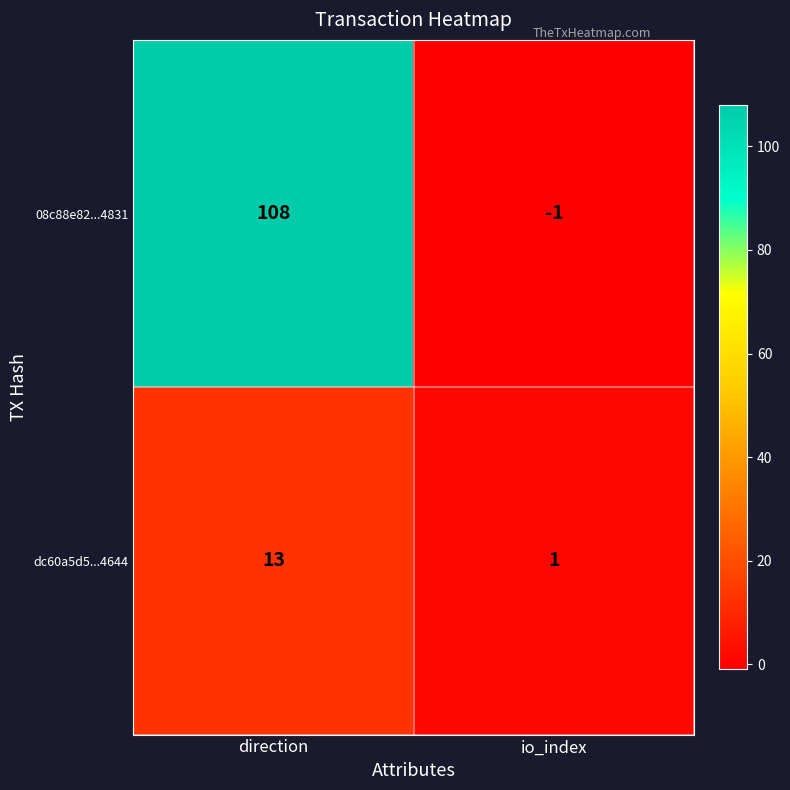

Which series has the widest spread of values?

08c88e82...4831